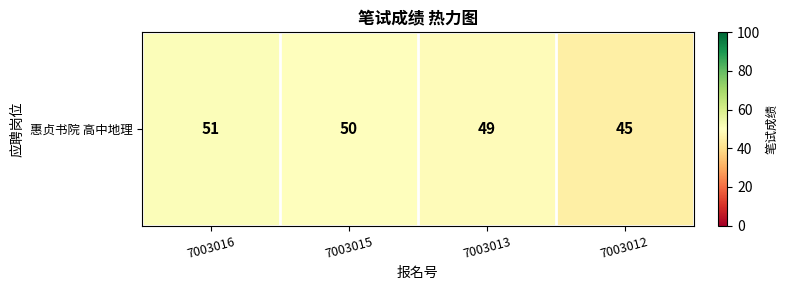

List the labels in order of value, largest first.

7003016, 7003015, 7003013, 7003012